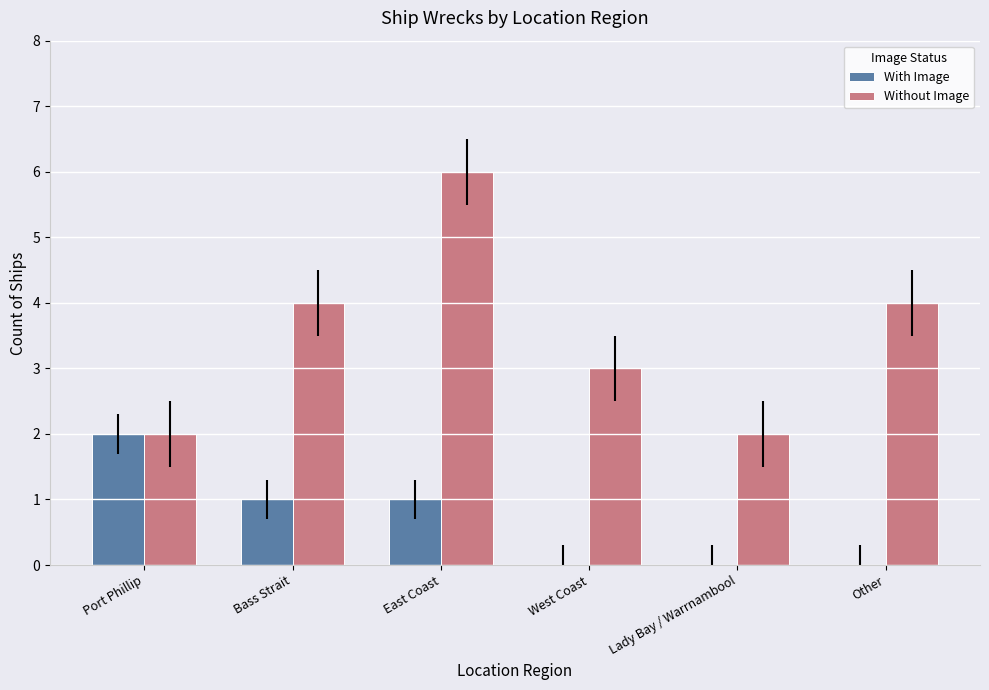

Which series changed the most between Bass Strait and Lady Bay / Warrnambool?

Without Image